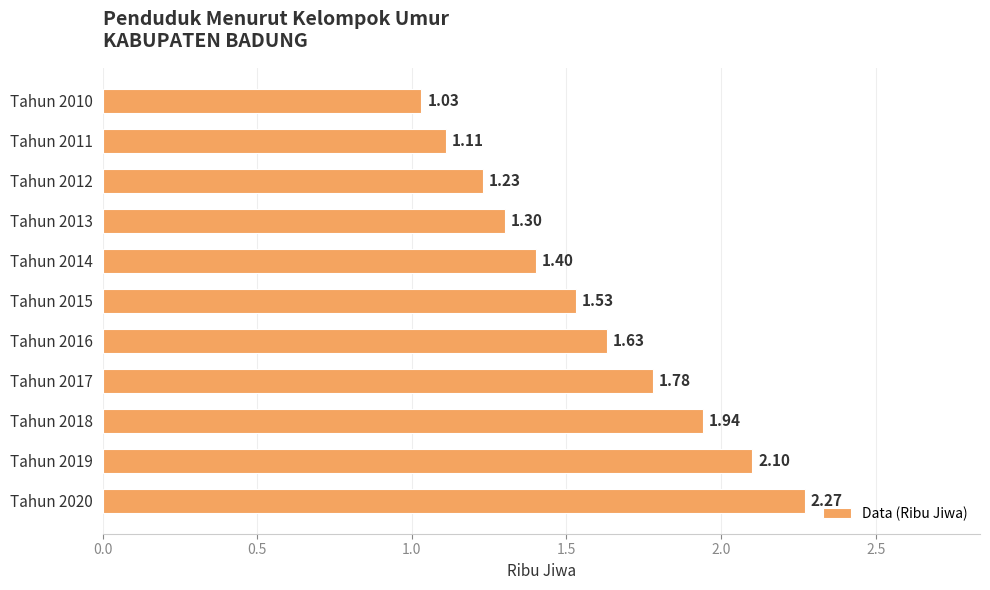

Which has a higher value, Tahun 2017 or Tahun 2014?

Tahun 2017